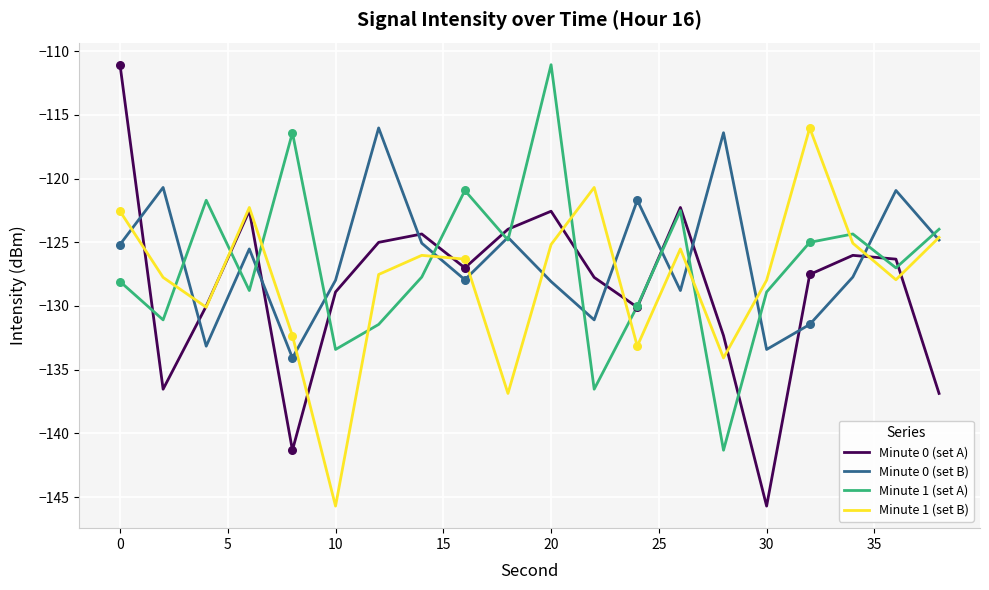

Which series has the widest spread of values?

Minute 0 (set A)